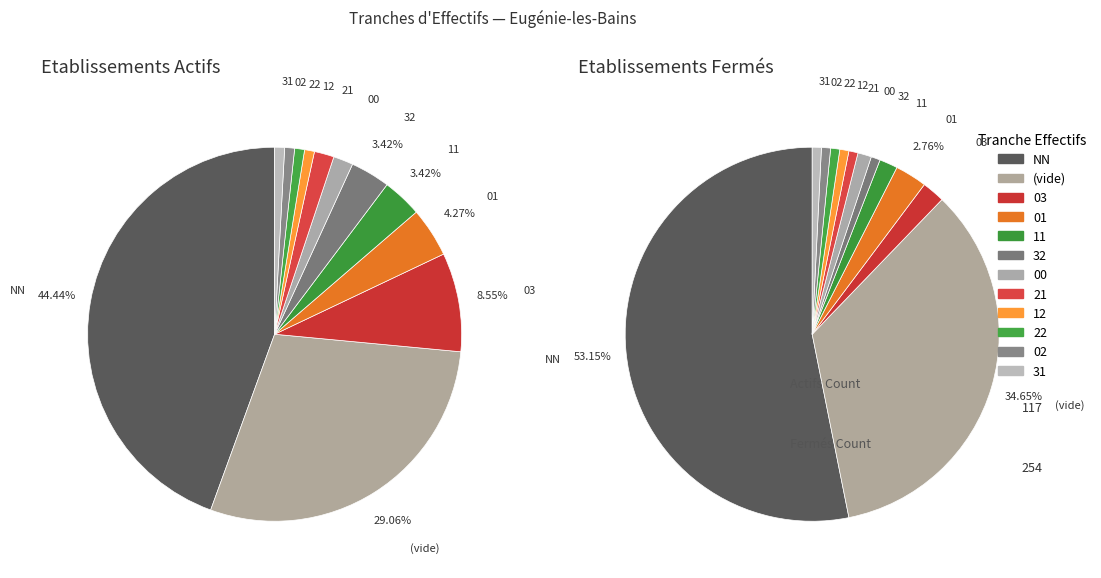

Rank the categories by value from lowest to highest.

12, 22, 02, 31, 21, 00, 32, 11, 01, 03, , NN